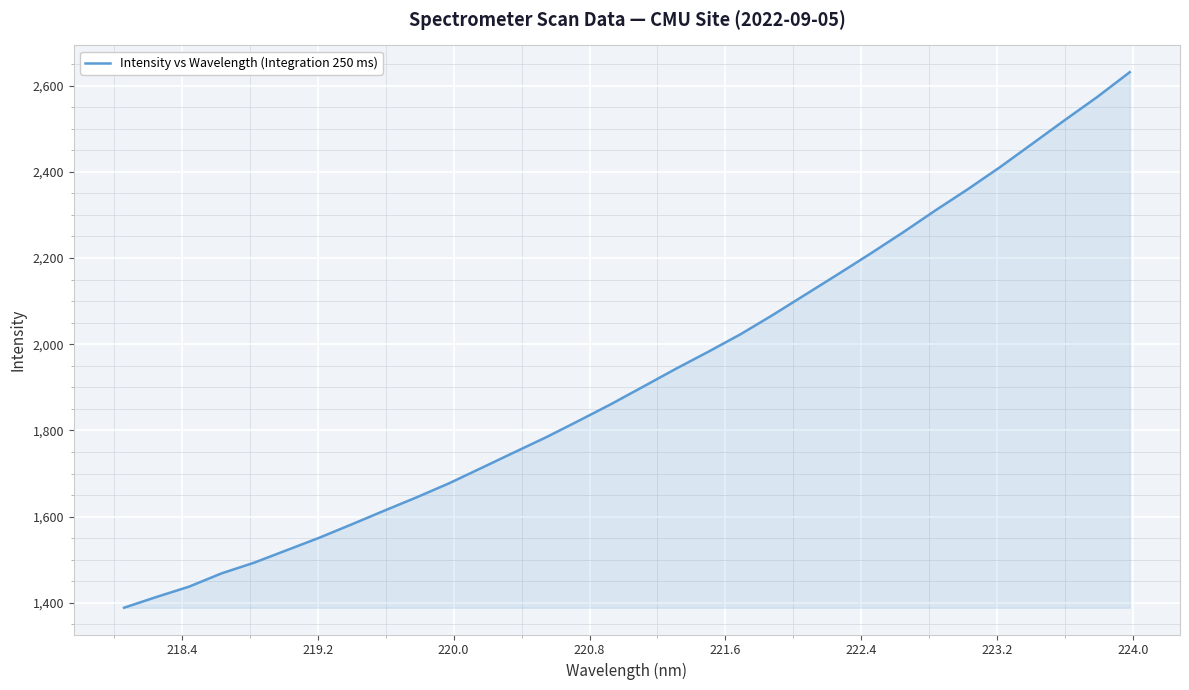

What is the difference between the maximum and minimum values?

1242.2